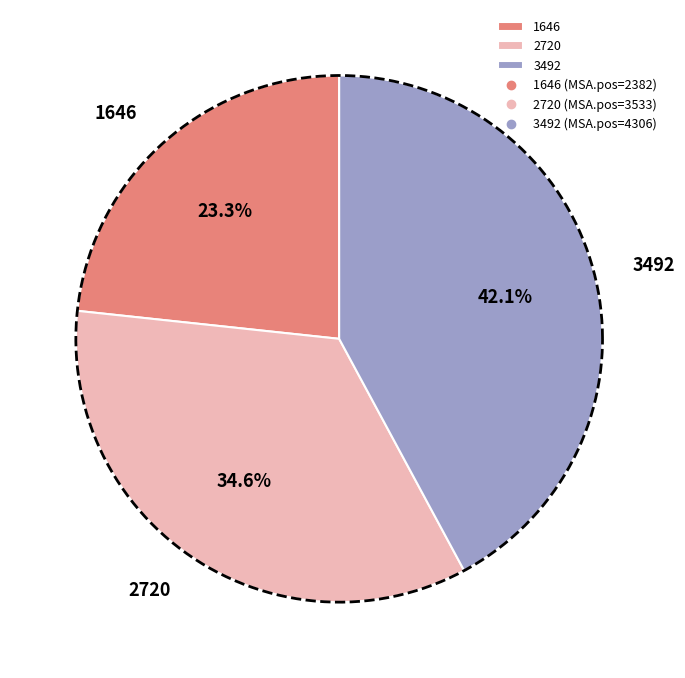

To the nearest percent, what is the difference between the largest and smallest slice percentages?

19%